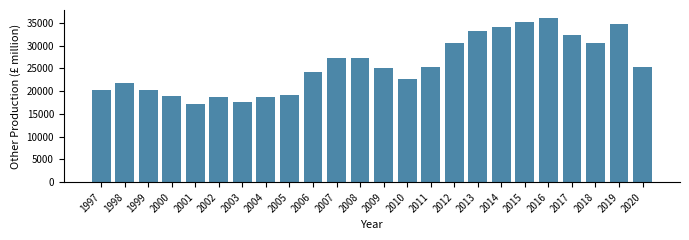

What is the sum of the values at 2010 and 2011?

47951